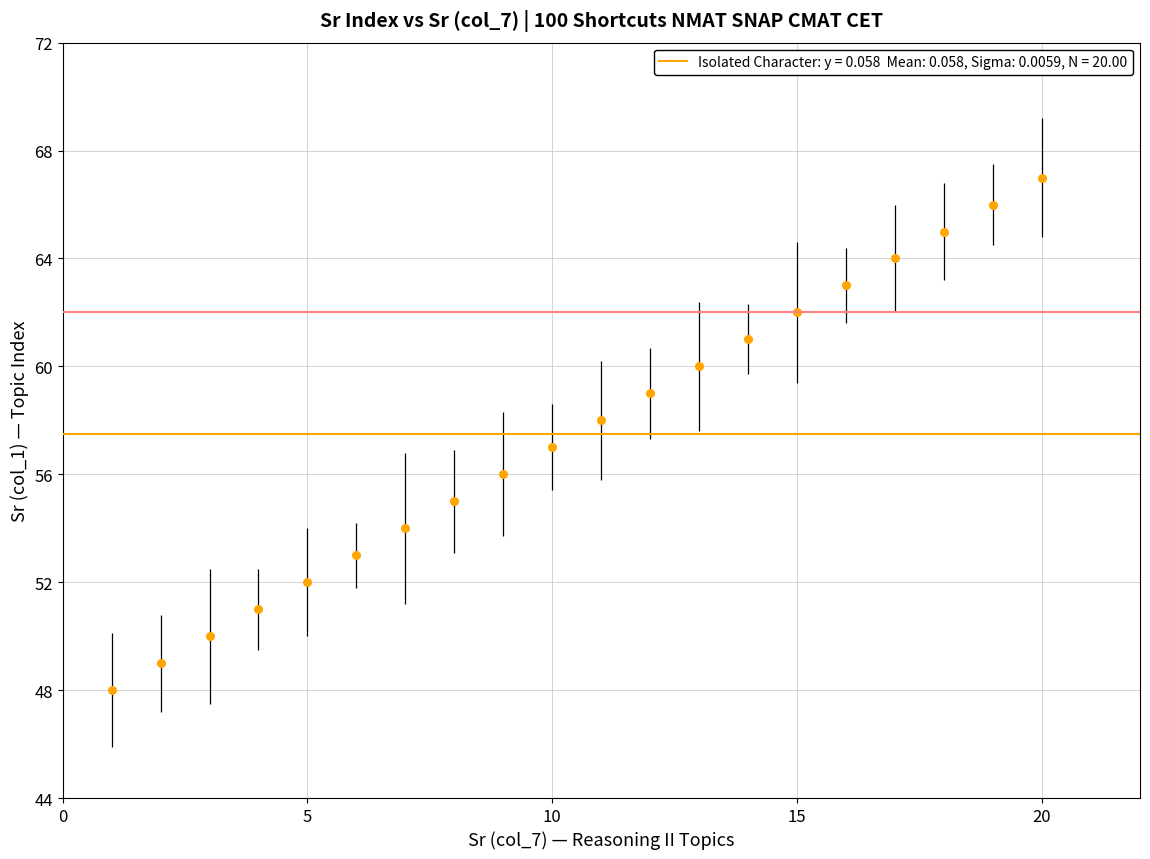

What is the range of X values (max minus min)?

19